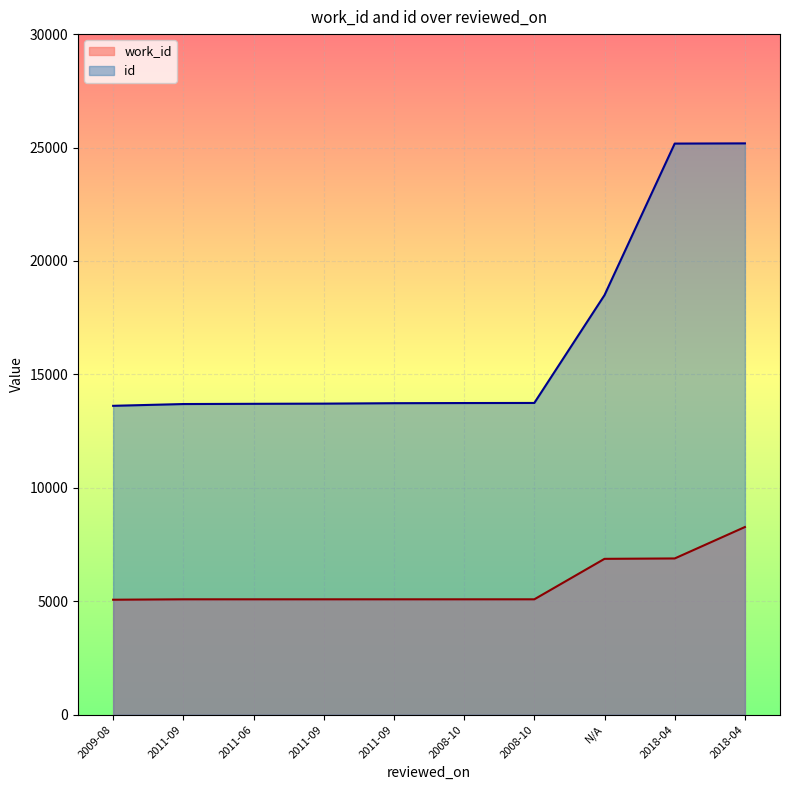

Between 2008-10 and N/A, which series saw the biggest shift?

id